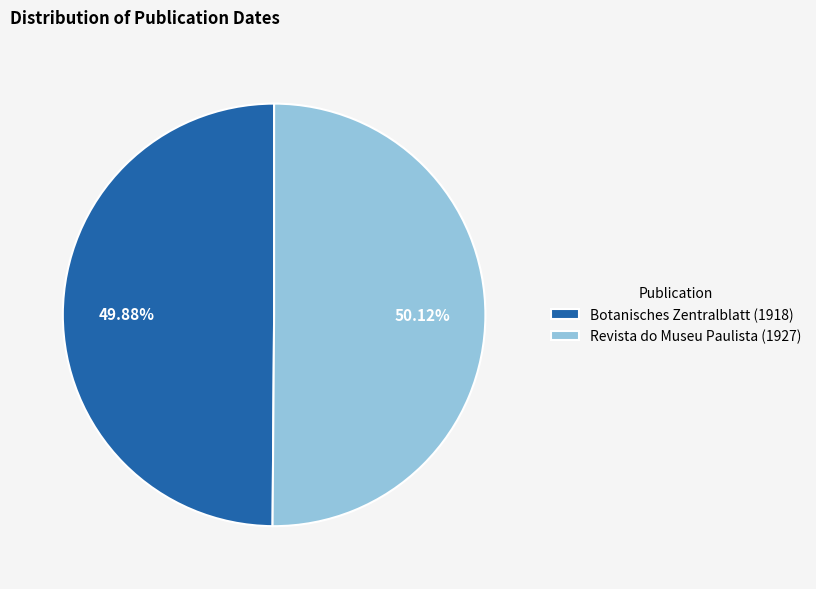

Is there a majority slice in this chart?

Yes